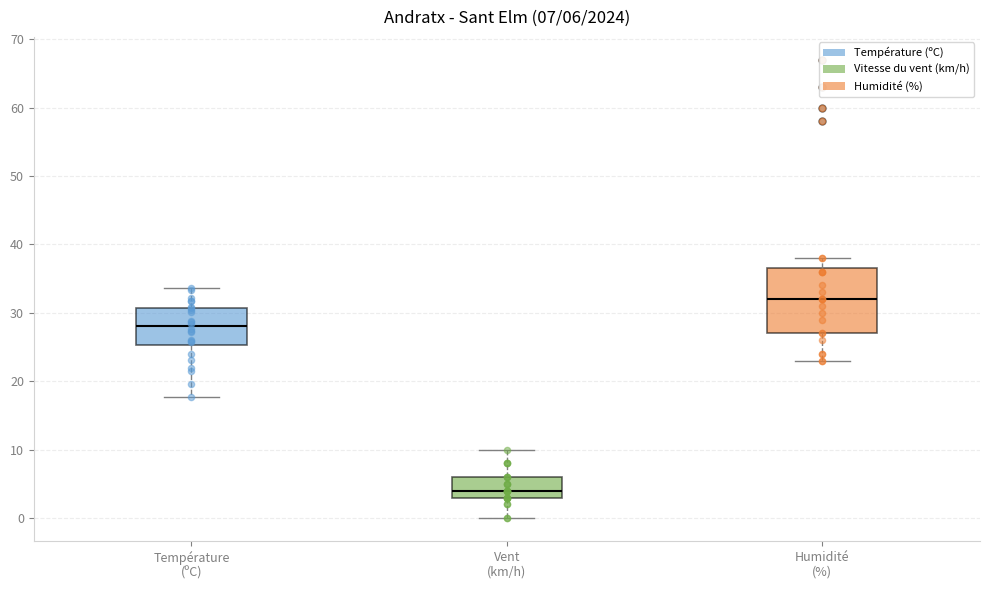

Comparing the boxes themselves (not the whiskers), which one is the tallest?

Humidité (%)